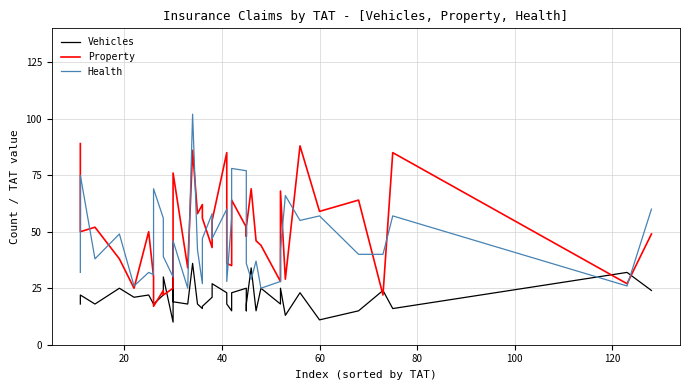

What is the maximum value shown in the chart?

102